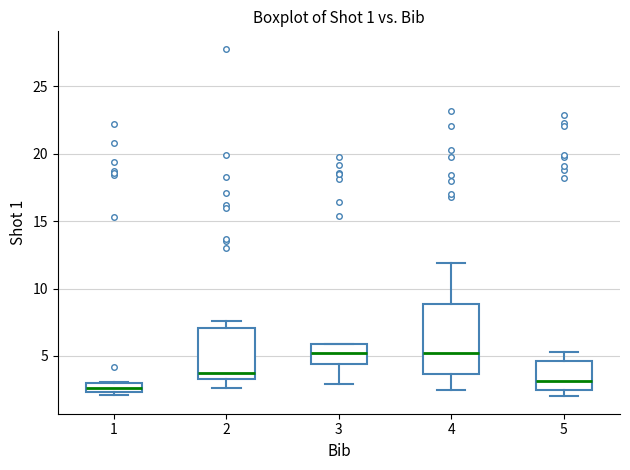

Comparing the boxes themselves (not the whiskers), which one is the tallest?

4